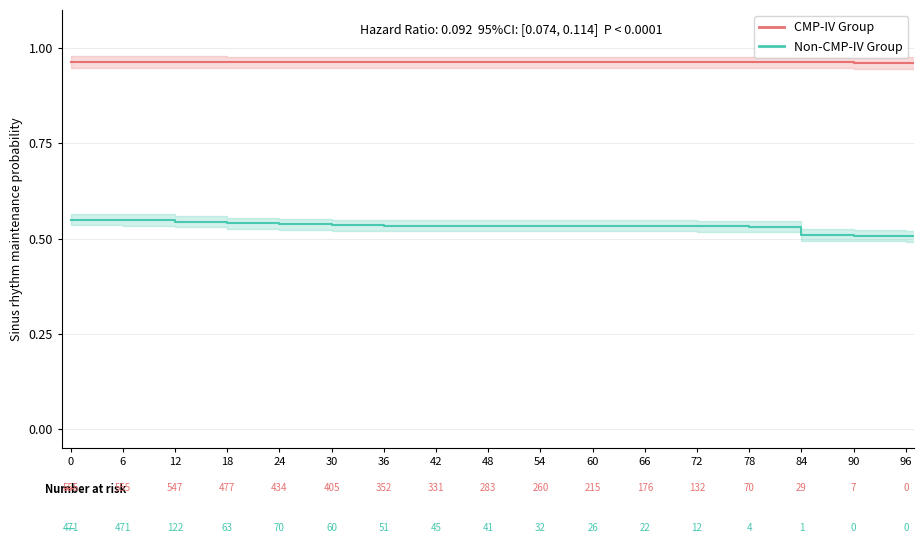

How many CMP-IV Group values are between 0 and 1?

20